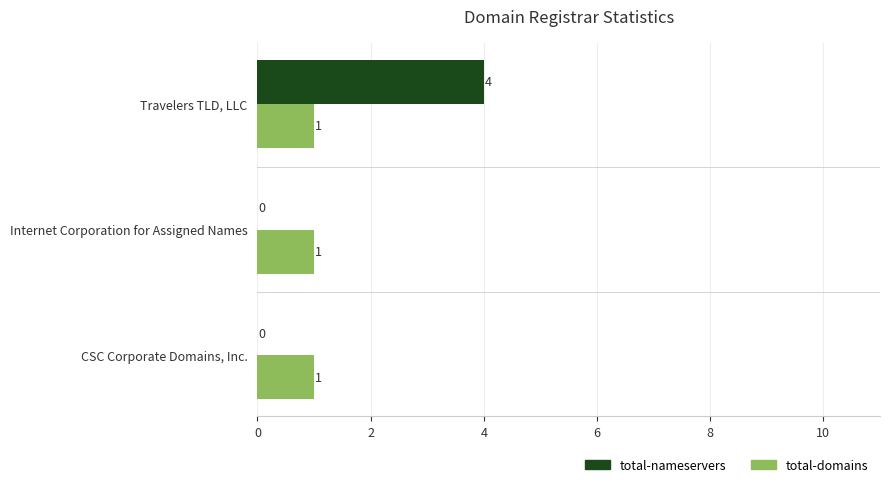

What is the sum of all total-domains values?

3